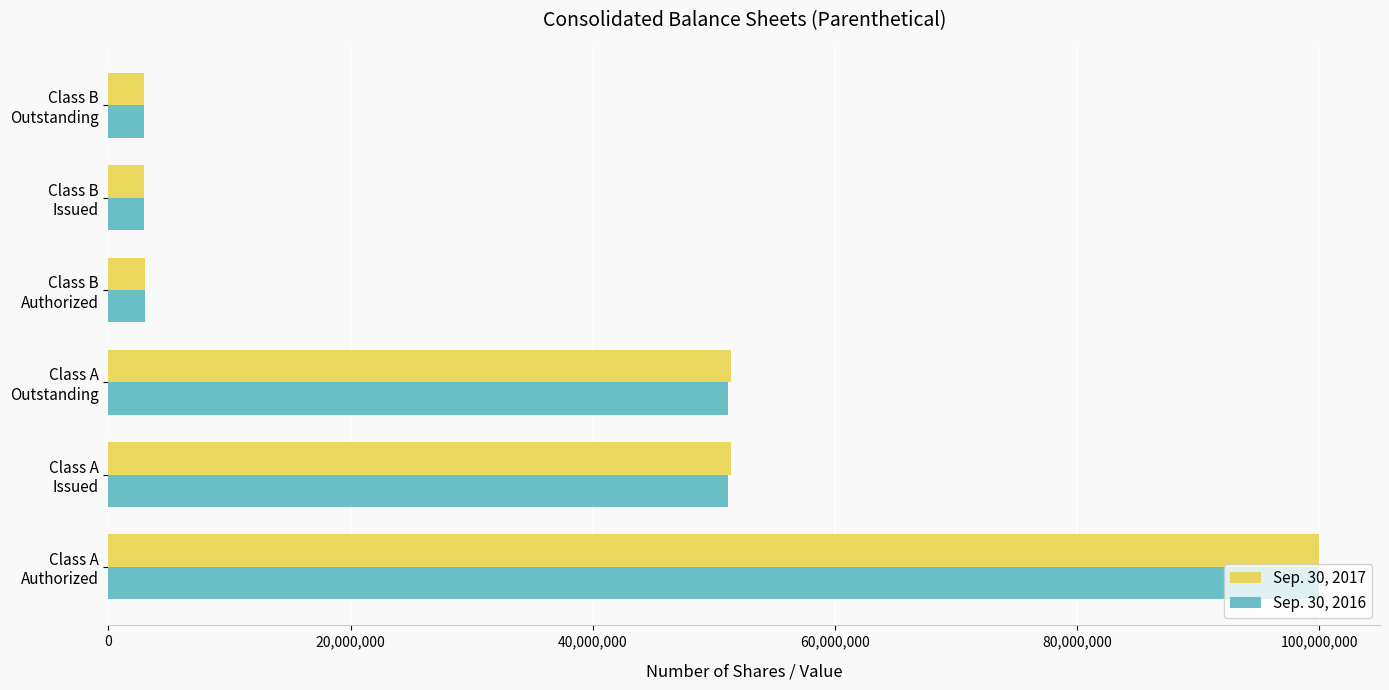

What is the difference between the maximum and minimum values in the Sep. 30, 2017 series?

97029829